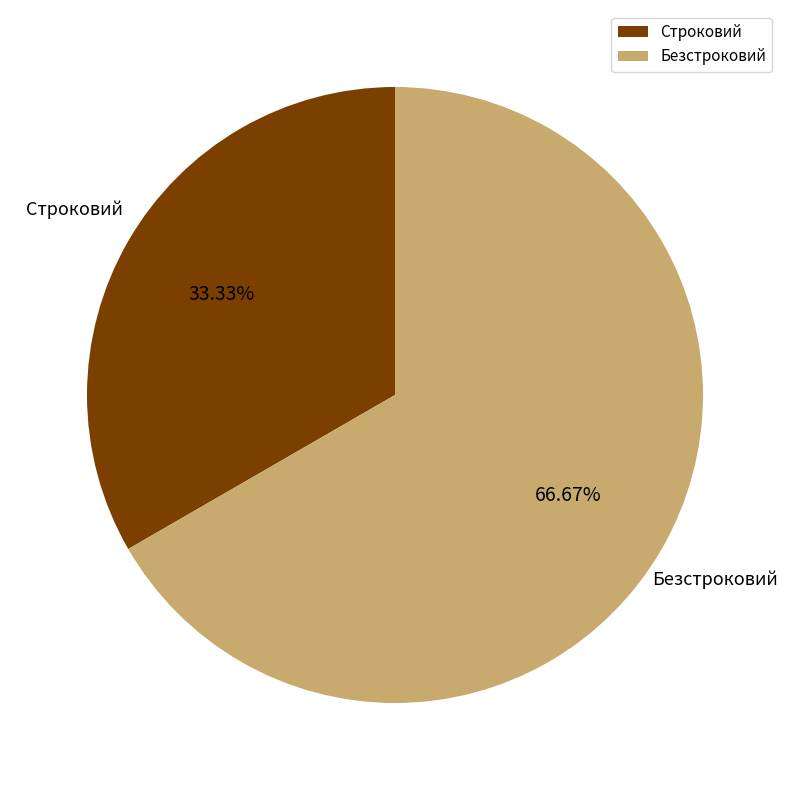

How many segments does this pie chart have?

2